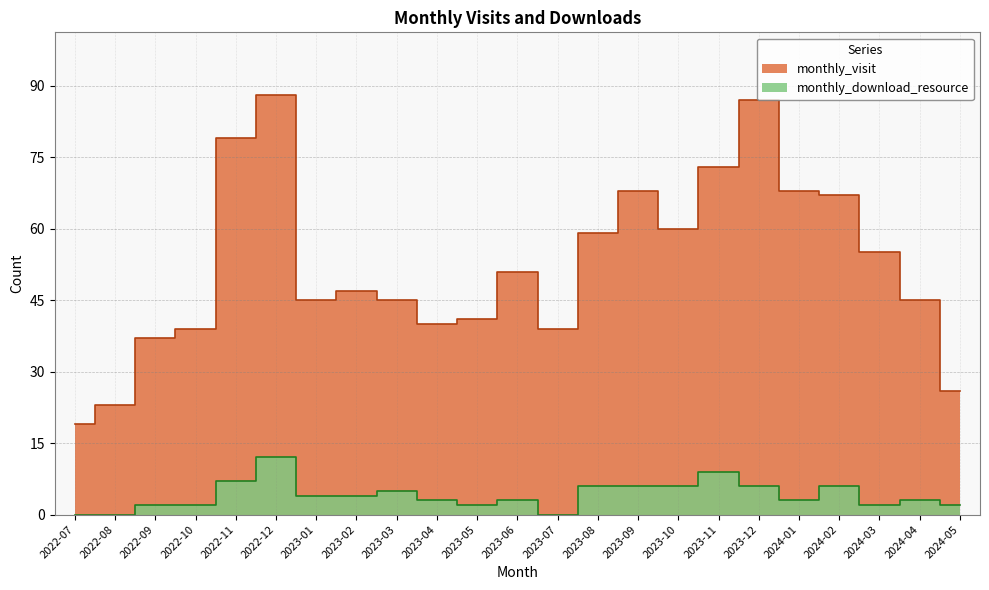

At which category is the sum across all series the highest?

2022-12